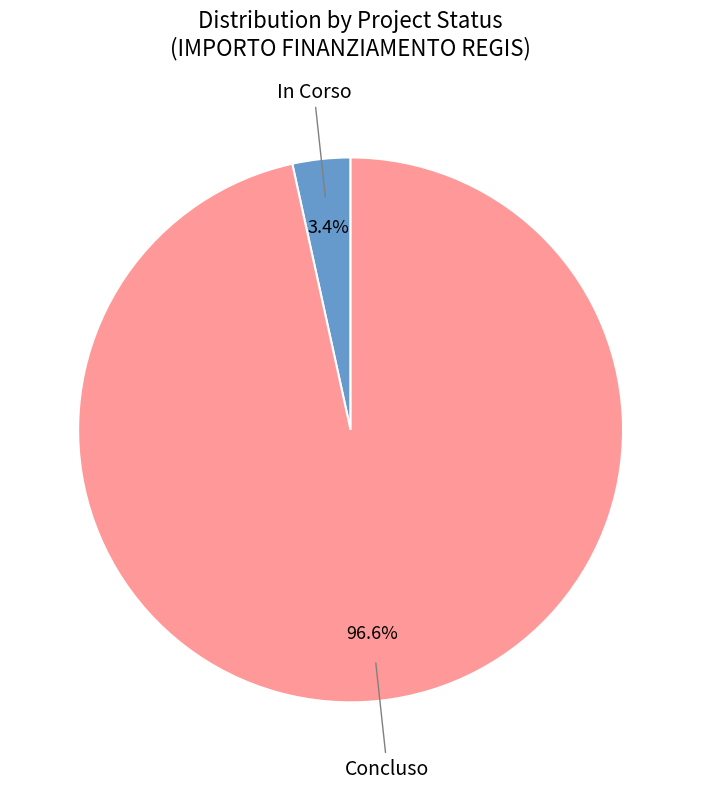

Is there any slice that represents more than half of the pie?

Yes